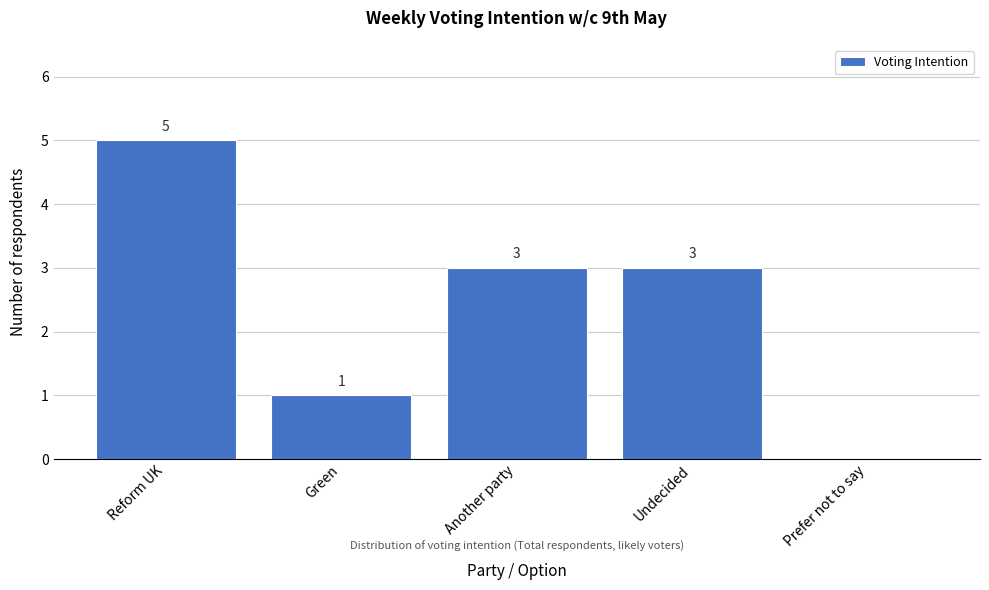

Reading right to left, extract all data points from this chart.

Prefer not to say=0	Undecided=3	Another party=3	Green=1	Reform UK=5